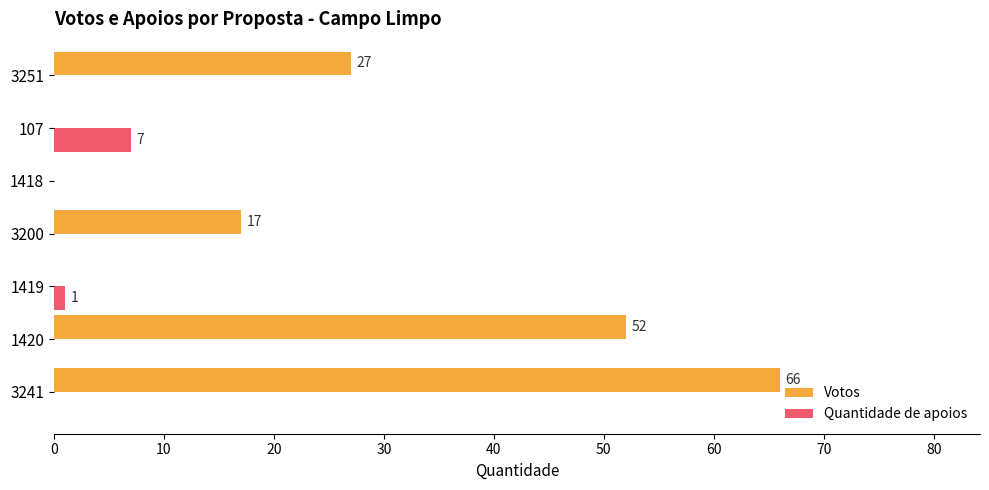

True or false: Votos has a value of 0 at 1419.

True